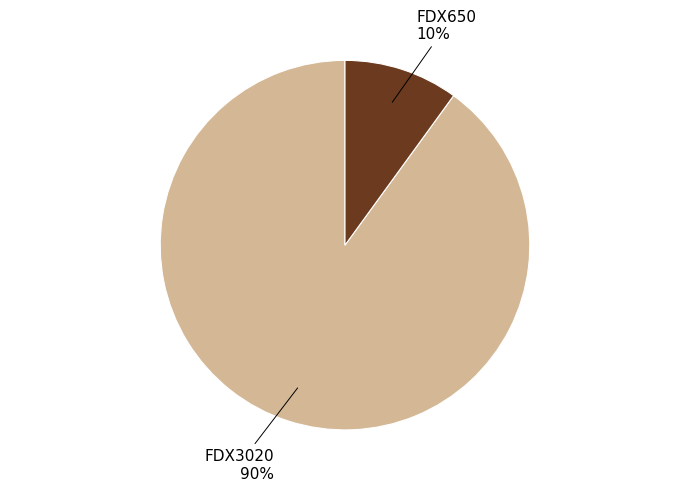

To the nearest percent, what is the difference between the largest and smallest slice percentages?

80%